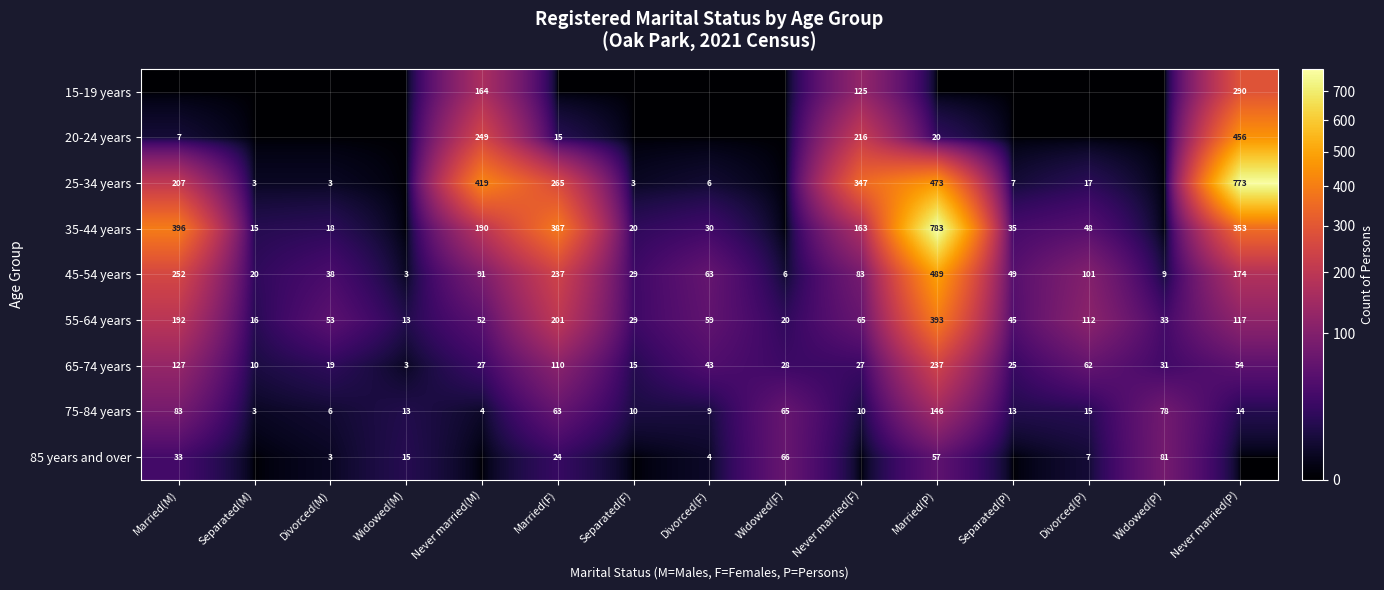

Where is 65-74 years nearest to the value 120?

Married(M)